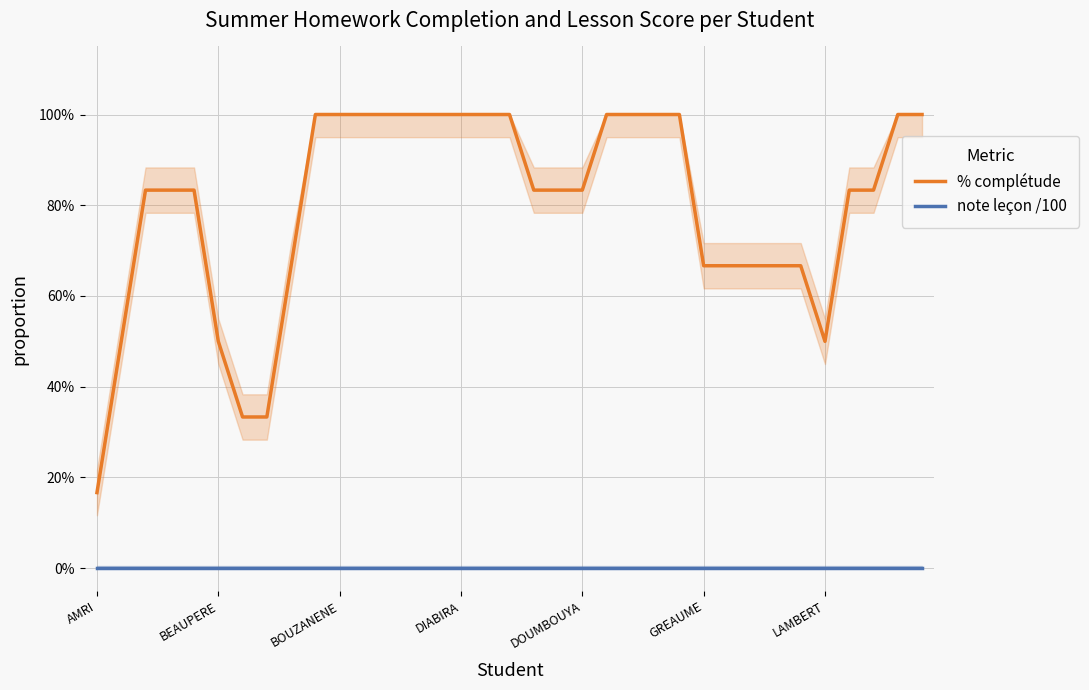

Between 7 and BOUZANENE, which is larger?

BOUZANENE